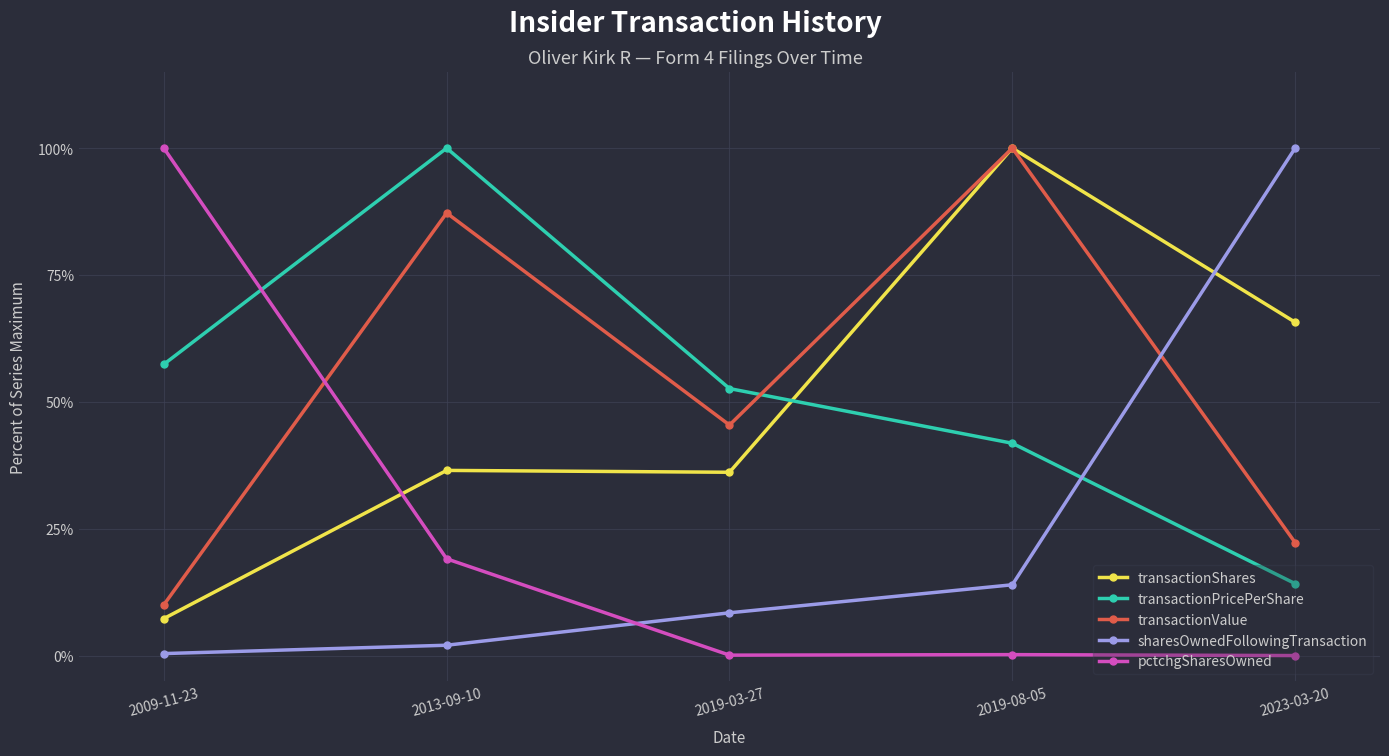

Count the number of data series in this chart.

5